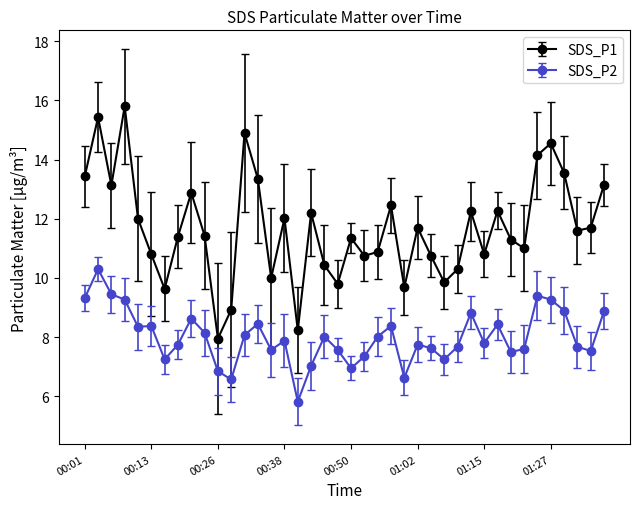

What is the value of the SDS_P2 point at the 37th from the left?

8.9